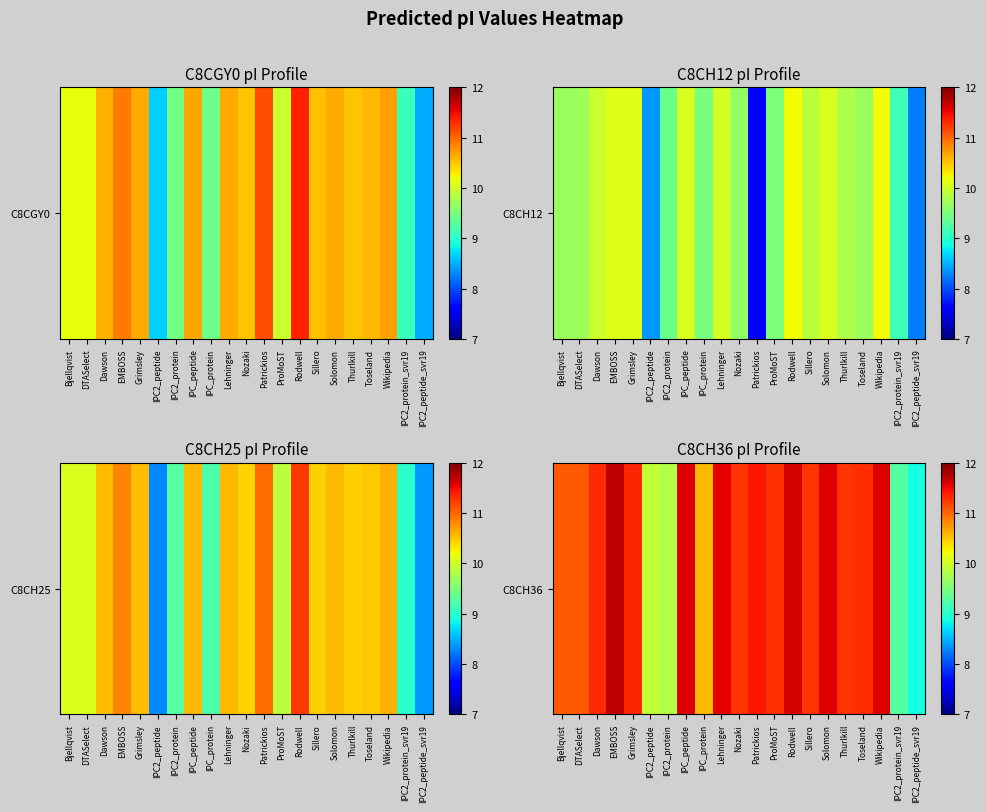

At which category does the chart reach its peak across all series?

EMBOSS